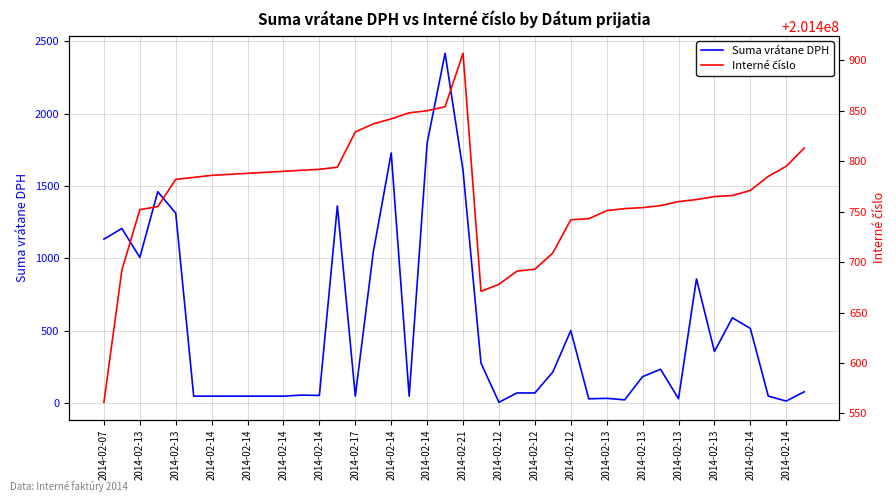

How many series are shown in this chart?

2